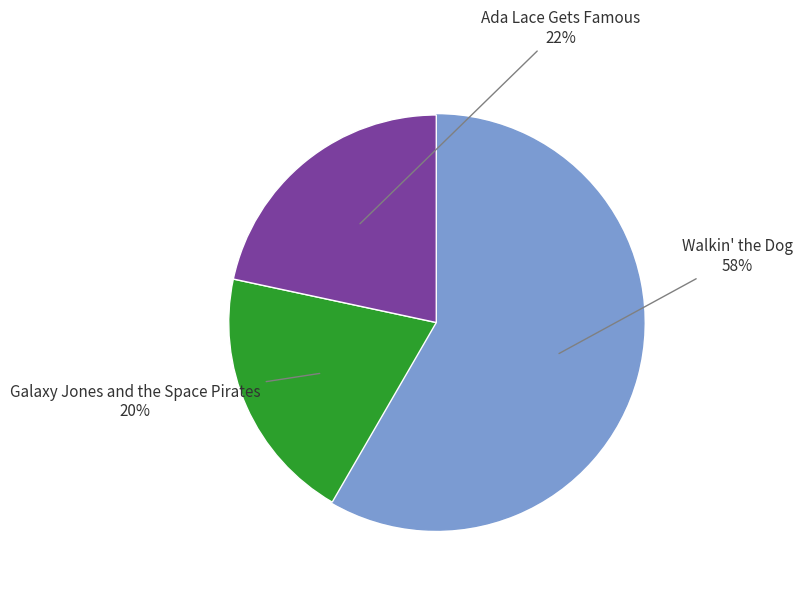

Does any single category account for the majority?

Yes